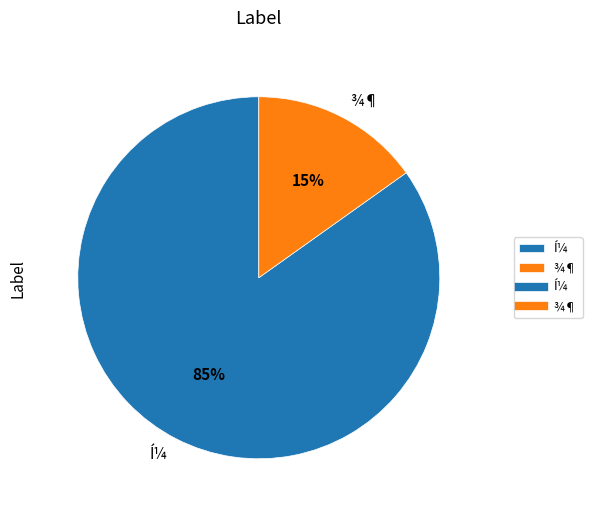

Is Í¼ the majority of the pie?

Yes